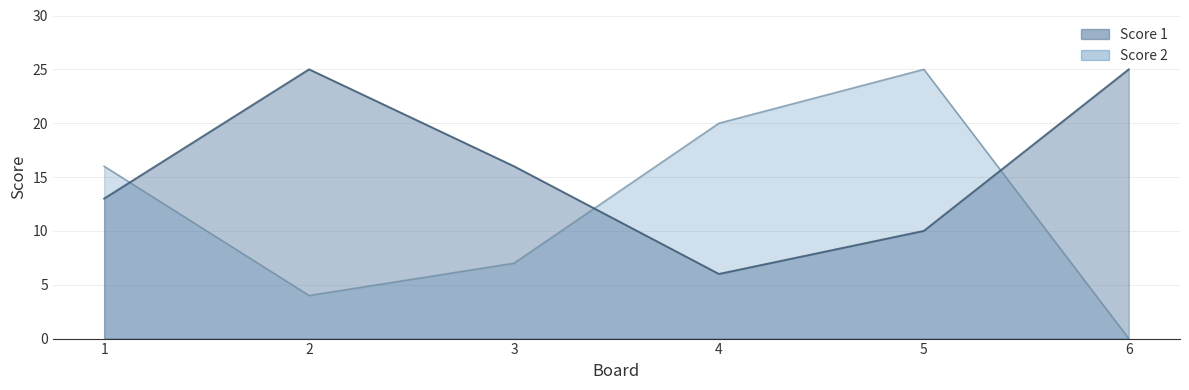

What is the total value across all series at 1?

29